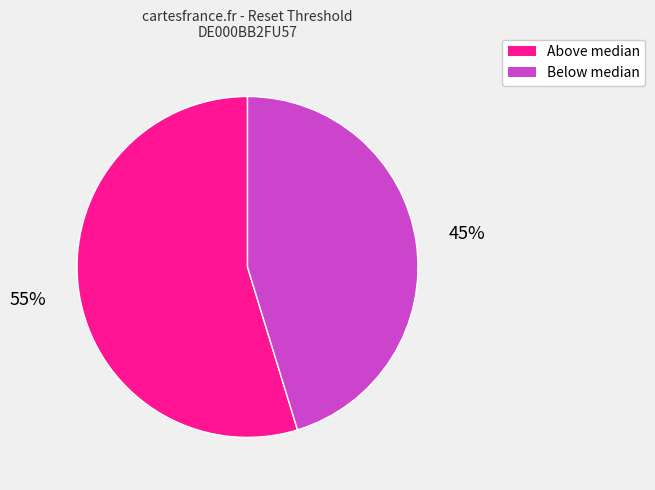

To the nearest percent, what is the average slice percentage?

50%